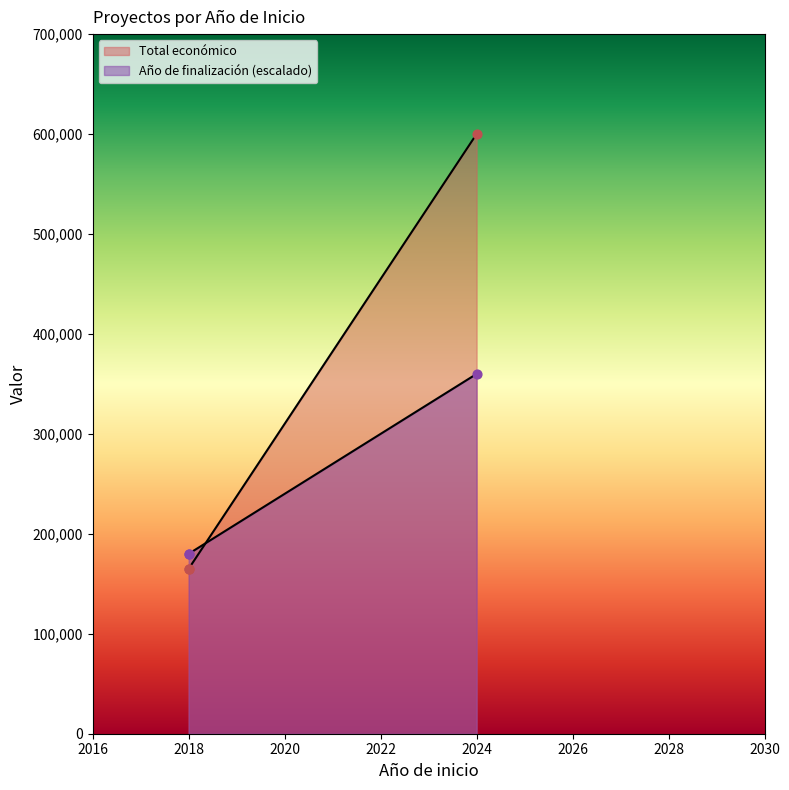

At which category is the sum across all series the highest?

2024